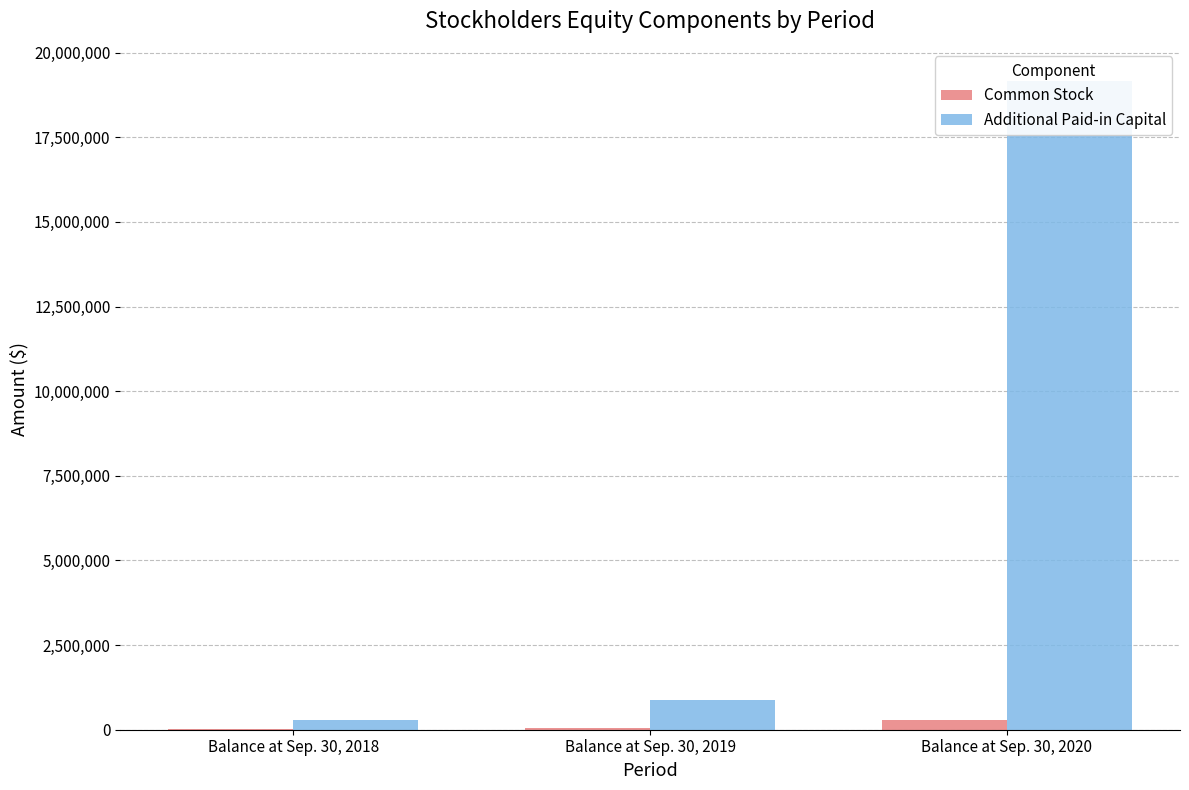

Rank the series by their maximum value, from lowest to highest.

Common Stock, Additional Paid-in Capital